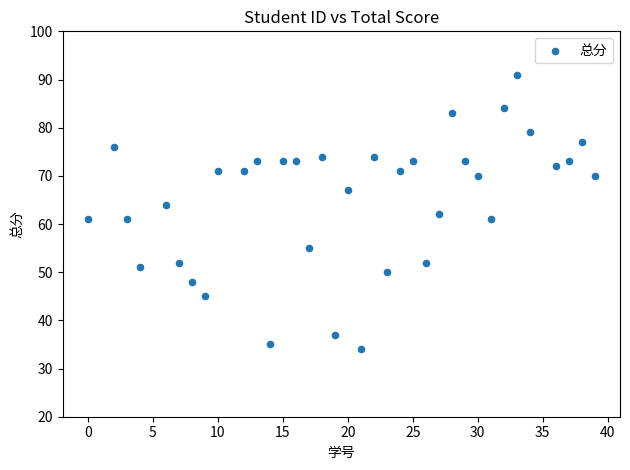

What is the range of X values (max minus min)?

39